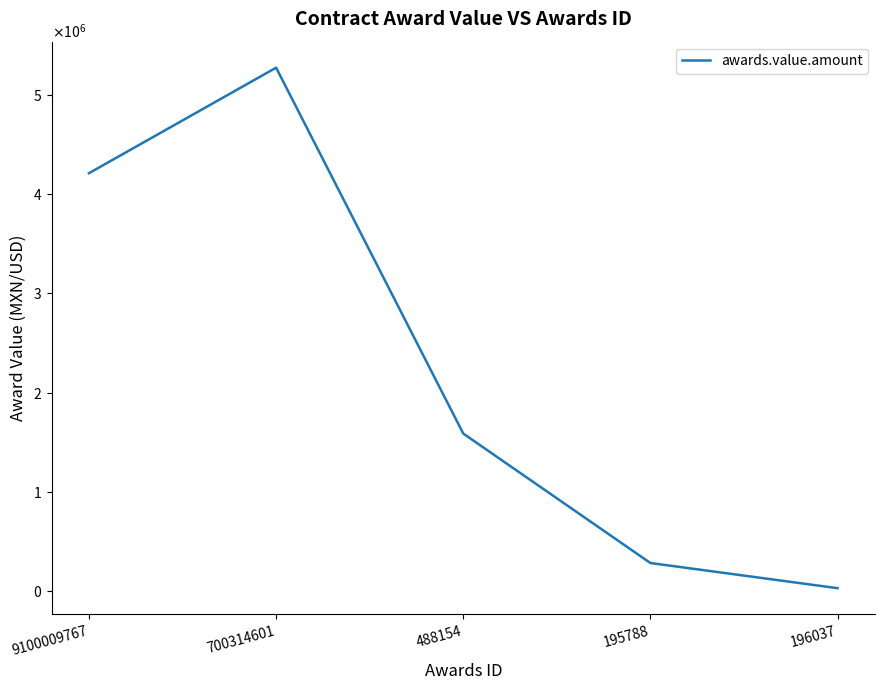

Does the chart display data point markers on the line(s)?

No